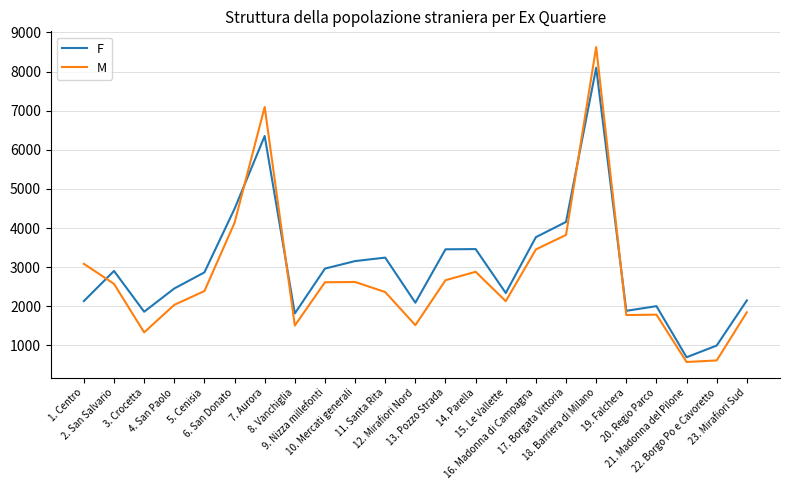

Which series has the widest spread of values?

M